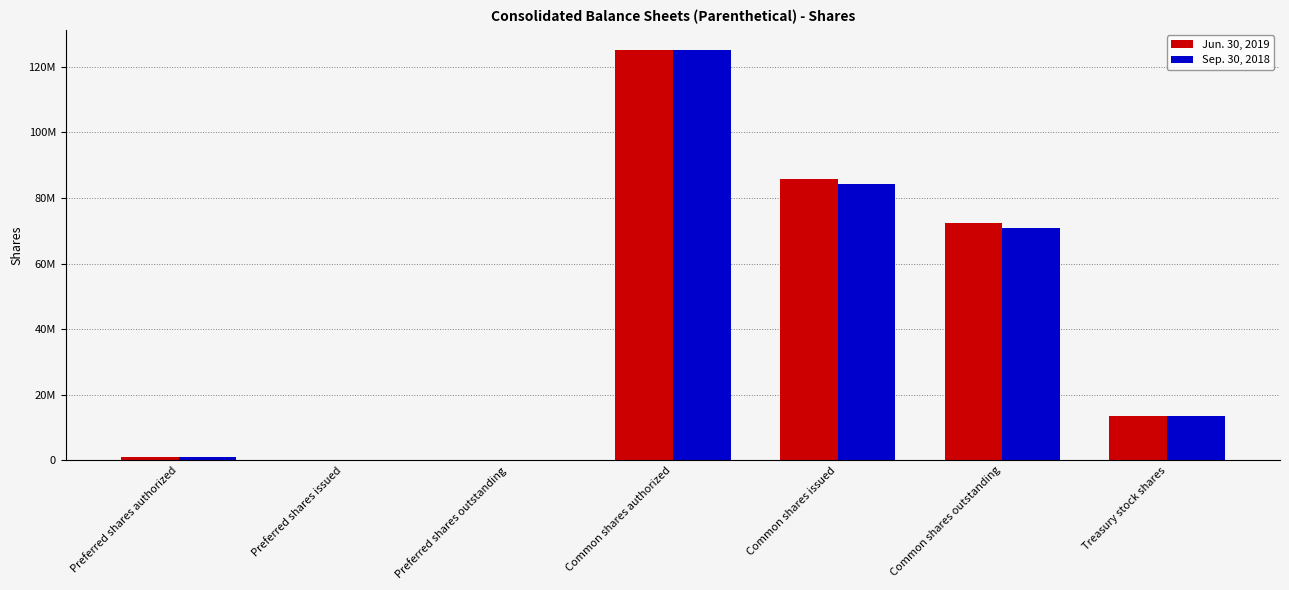

What is the label of the 4th bar from the right?

Common shares authorized